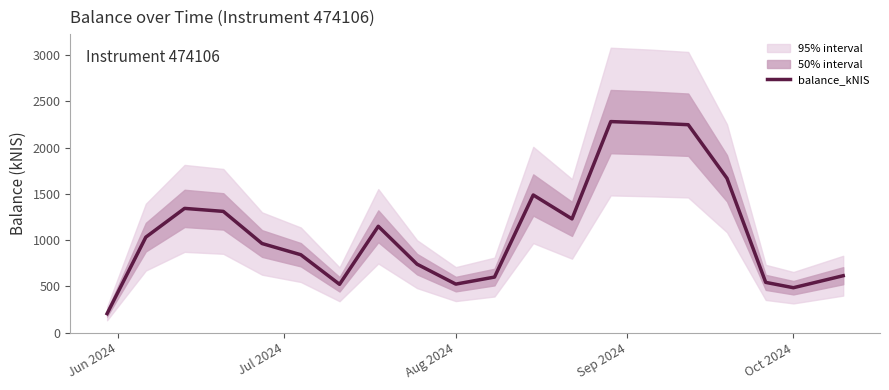

What is the maximum value for balance_kNIS?

2280.1